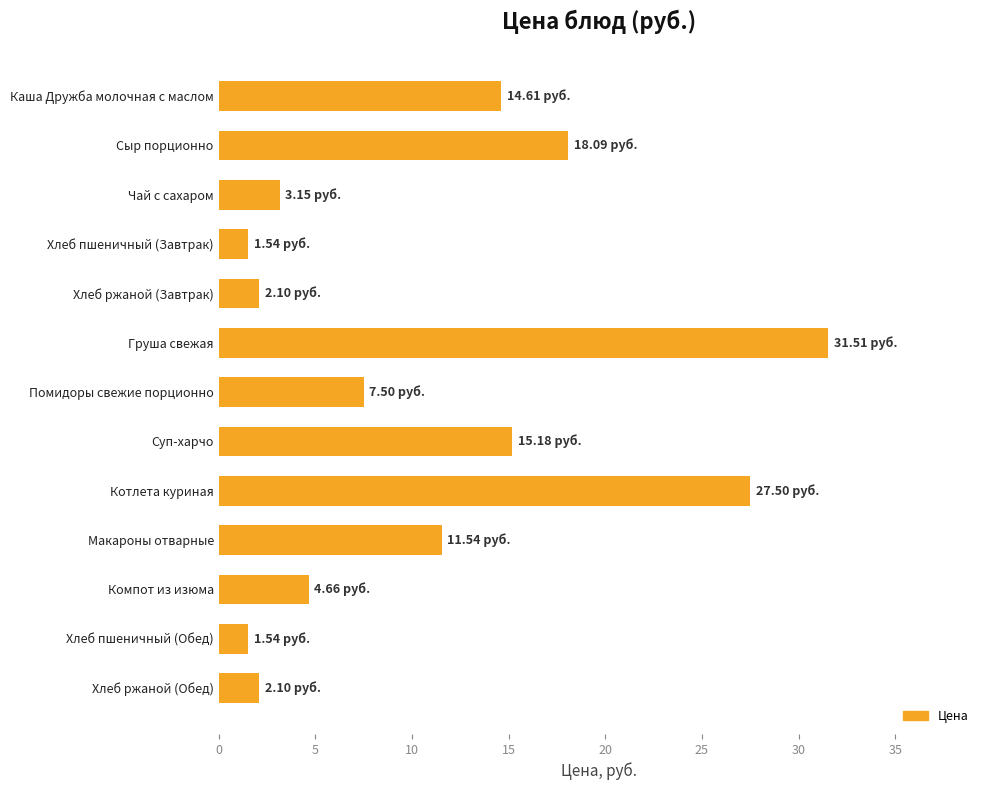

Which label corresponds to the largest value in the chart?

Груша свежая